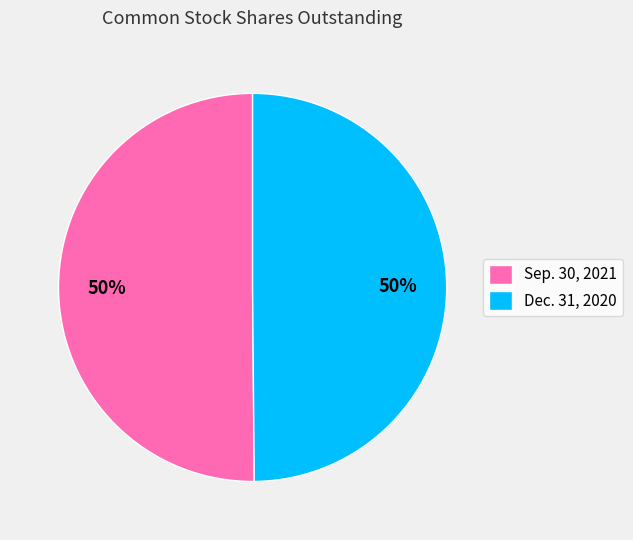

What percentage is the Sep. 30, 2021 slice, to the nearest percent?

50%